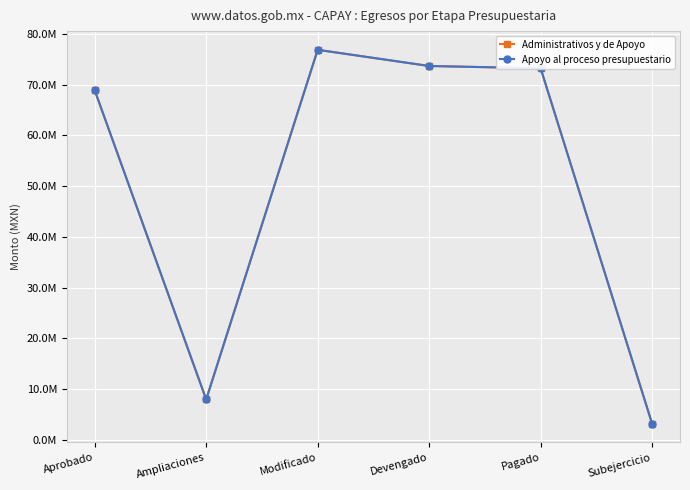

At which label does Apoyo al proceso presupuestario first exceed 73240066?

Modificado